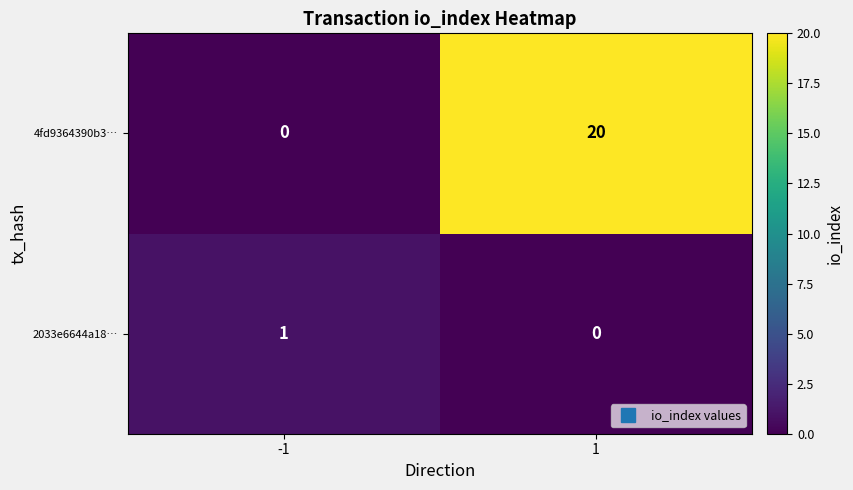

Between -1 and 1, which series saw the biggest shift?

4fd9364390b3…